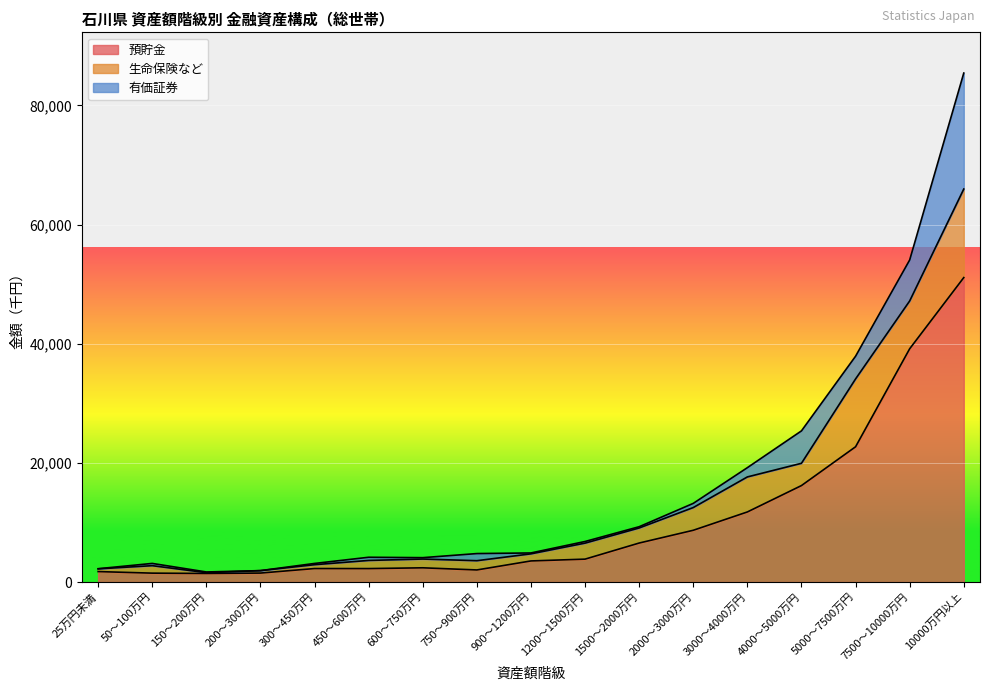

How many values in the 有価証券 series exceed 377?

8